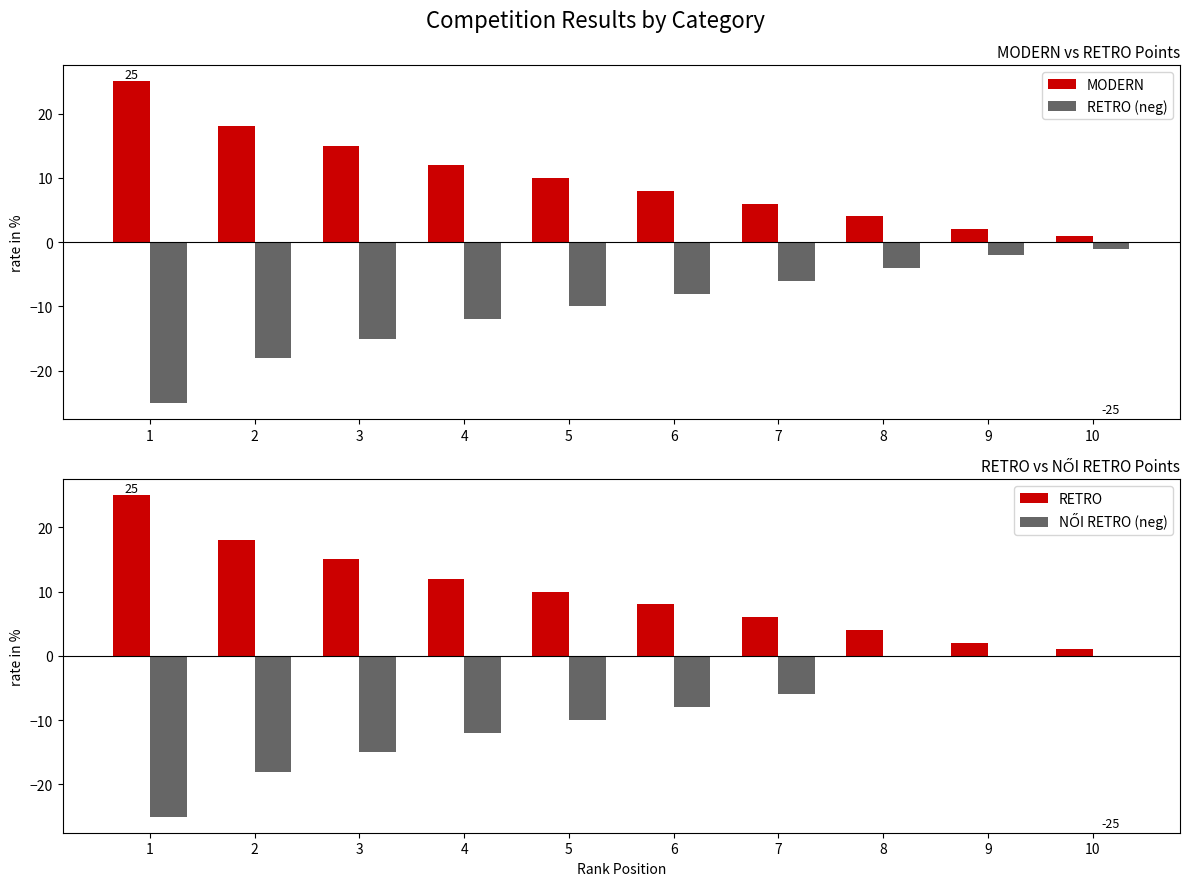

Is the value of NŐI RETRO (neg) at 10 greater than the value of RETRO at 6?

No